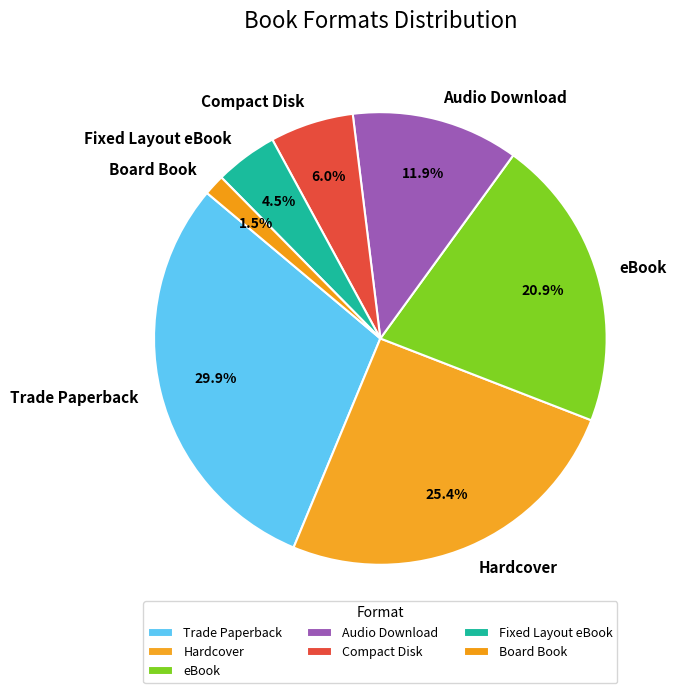

What is the smallest slice in the pie chart?

Board Book